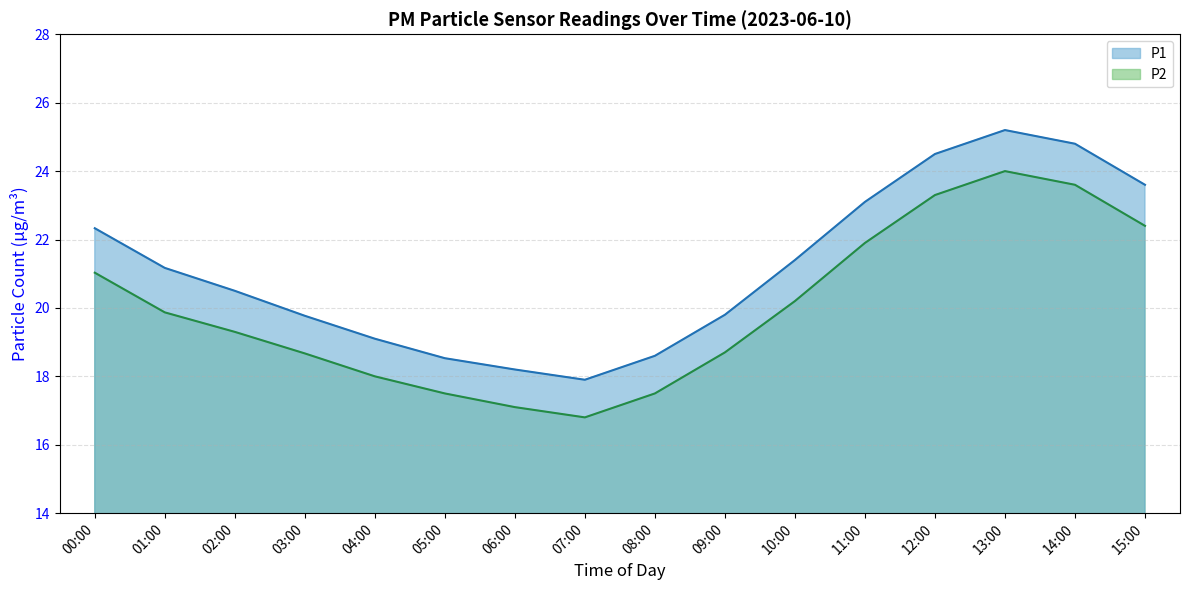

What is the spread (max minus min) of values at 03:00?

1.1